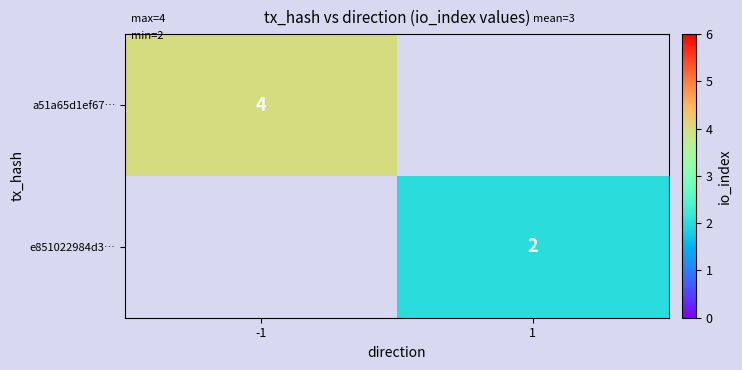

Is it true that e851022984d3… equals 2 at 1?

True